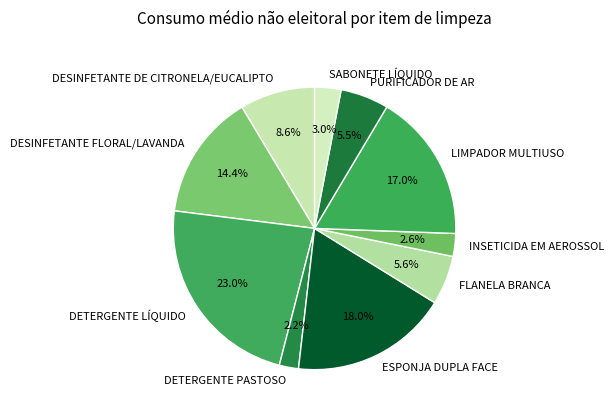

Which category has the biggest portion of the pie?

DETERGENTE LÍQUIDO